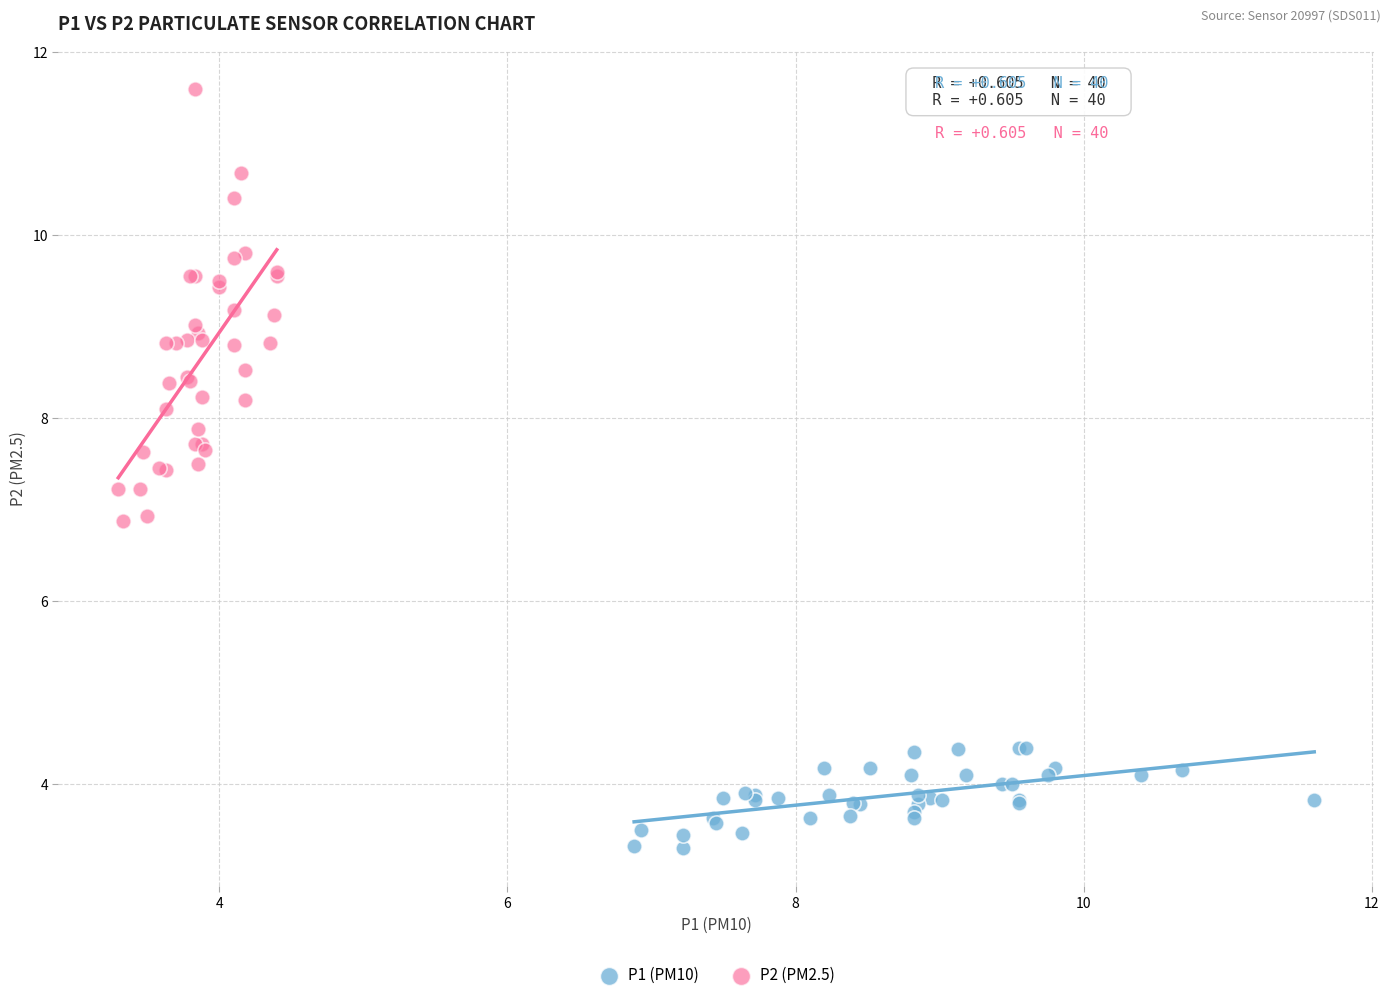

Which series contains the lowest Y value?

P1 (PM10)